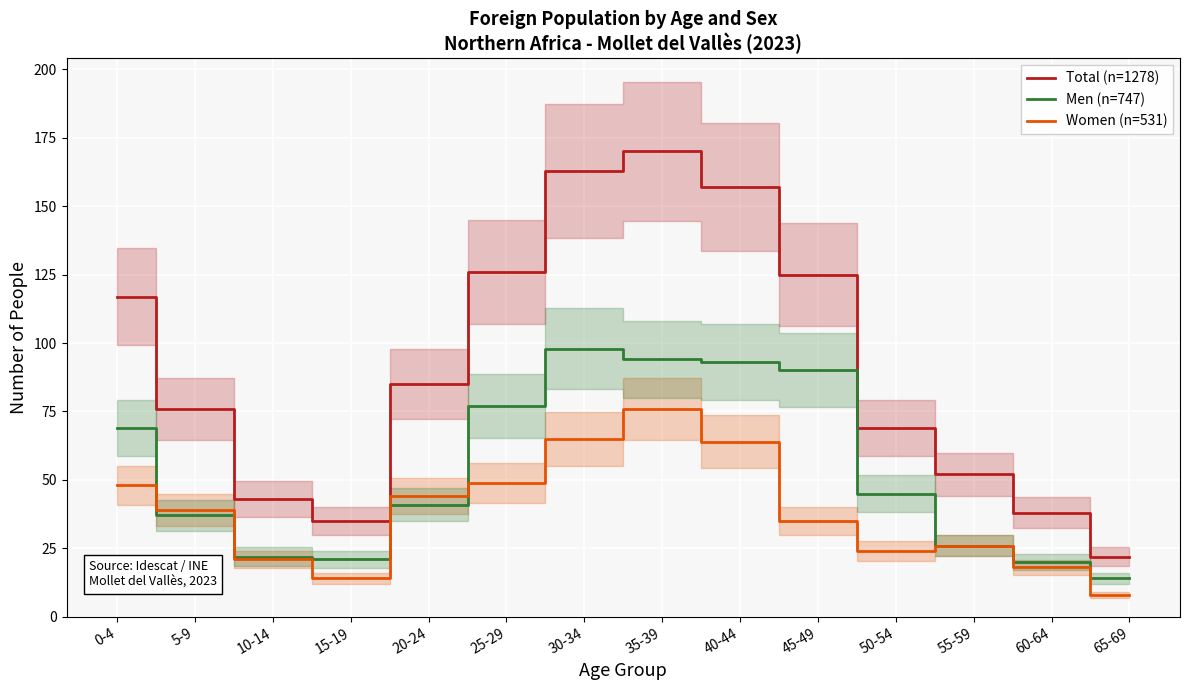

Reading left to right, list all the values displayed in this chart.

Total (n=1278): 117	76	43	35	85	126	163	170	157	125	69	52	38	22
Men (n=747): 69	37	22	21	41	77	98	94	93	90	45	26	20	14
Women (n=531): 48	39	21	14	44	49	65	76	64	35	24	26	18	8